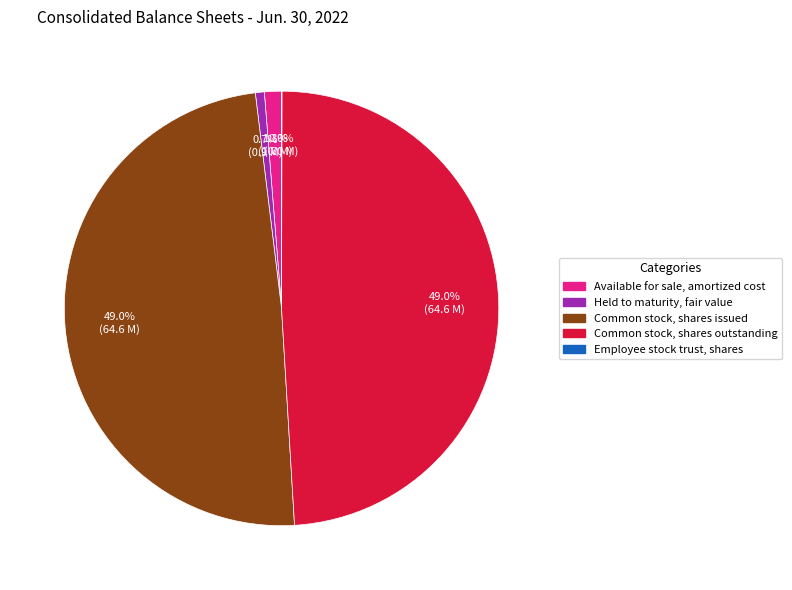

What percentage is NOT represented by Common stock, shares issued?

51.0%